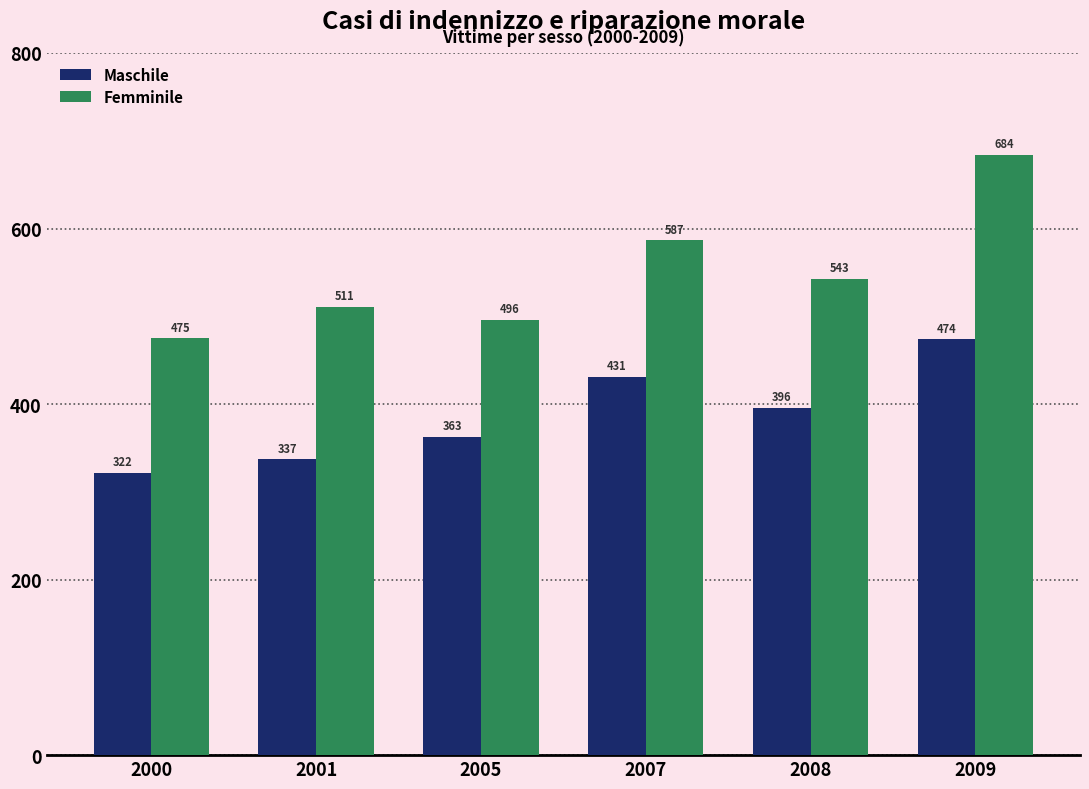

Which series has the largest range (max minus min)?

Femminile